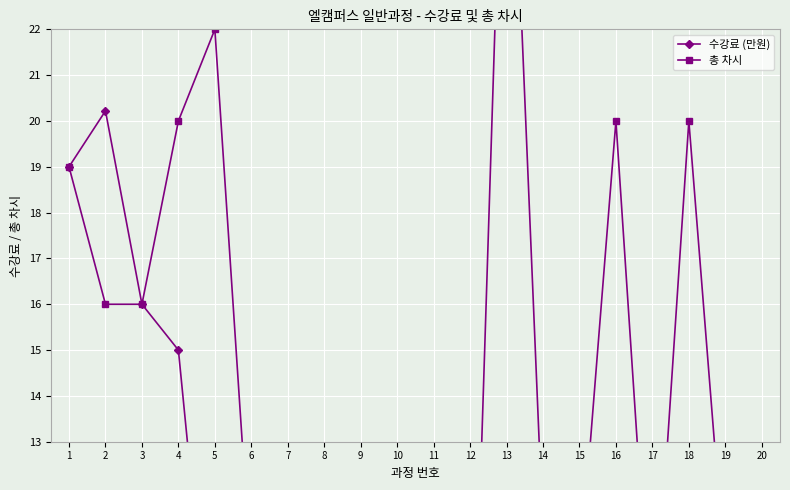

How many lines are shown in the chart?

2